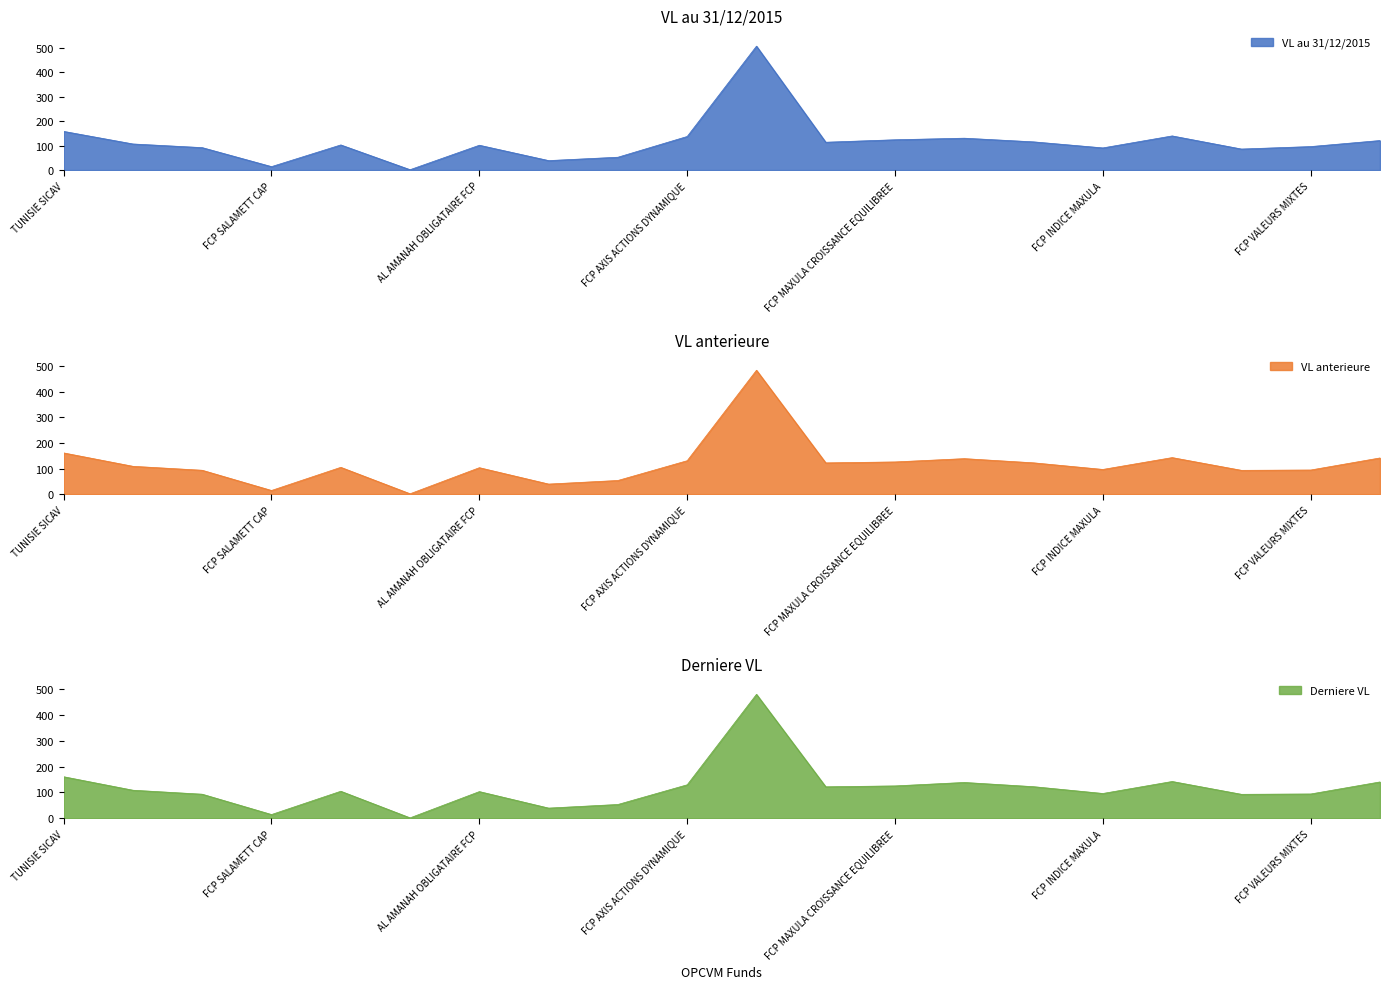

Does the chart have visible grid lines?

No